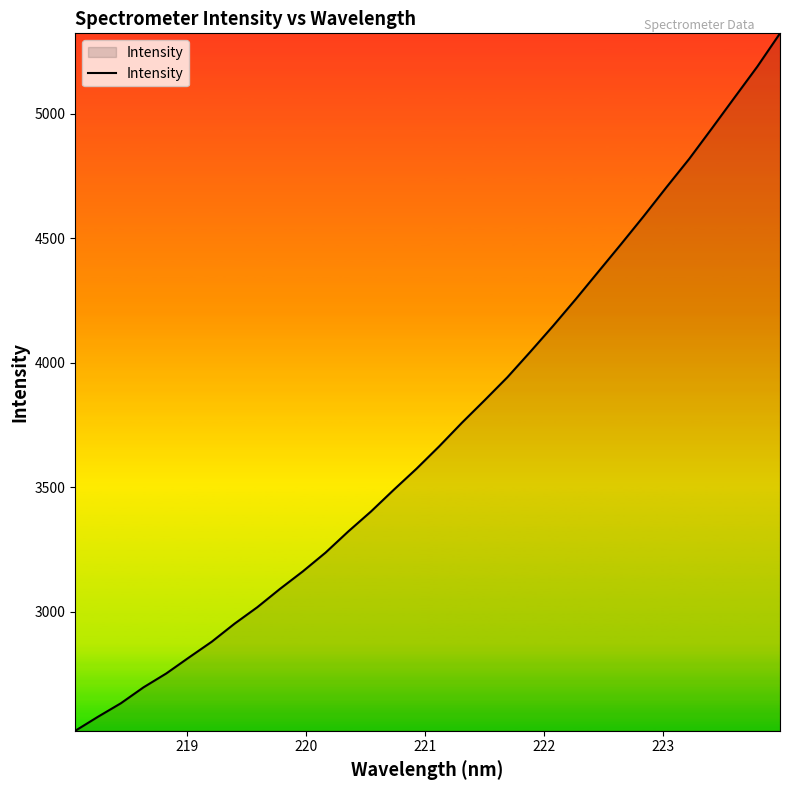

What is the difference between the maximum and minimum values?

2799.3